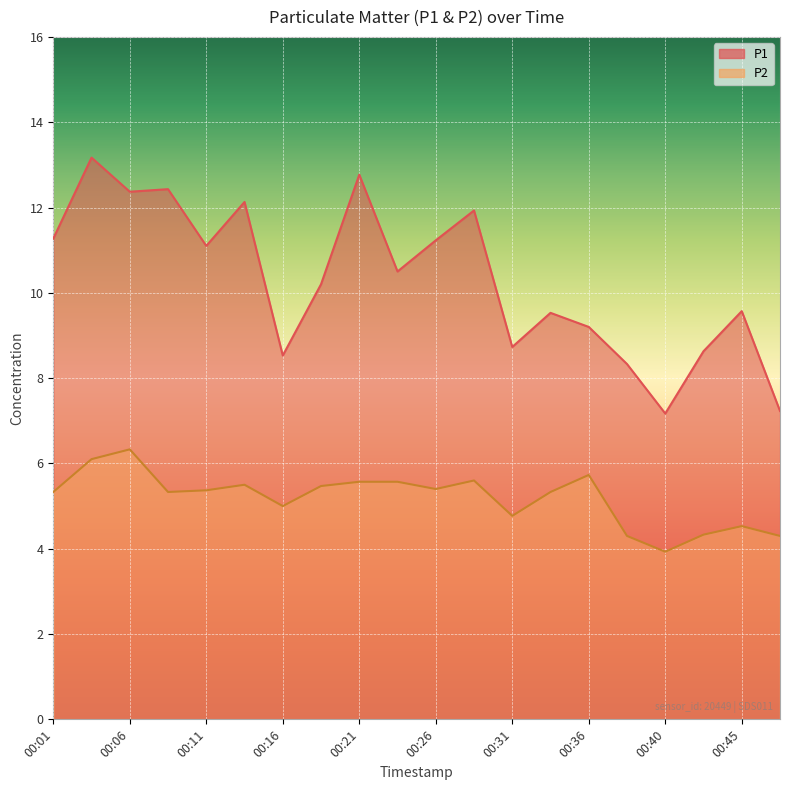

Reading left to right, extract all data points from this chart.

P1: 00:01=11.3	00:04=13.2	00:06=12.4	00:09=12.4	00:11=11.1	00:14=12.1	00:16=8.5	00:19=10.2	00:21=12.8	00:23=10.5	00:26=11.2	00:28=11.9	00:31=8.7	00:33=9.5	00:36=9.2	00:38=8.3	00:40=7.2	00:43=8.6	00:45=9.6	00:48=7.2
P2: 00:01=5.3	00:04=6.1	00:06=6.3	00:09=5.3	00:11=5.4	00:14=5.5	00:16=5.0	00:19=5.5	00:21=5.6	00:23=5.6	00:26=5.4	00:28=5.6	00:31=4.8	00:33=5.3	00:36=5.7	00:38=4.3	00:40=3.9	00:43=4.3	00:45=4.5	00:48=4.3